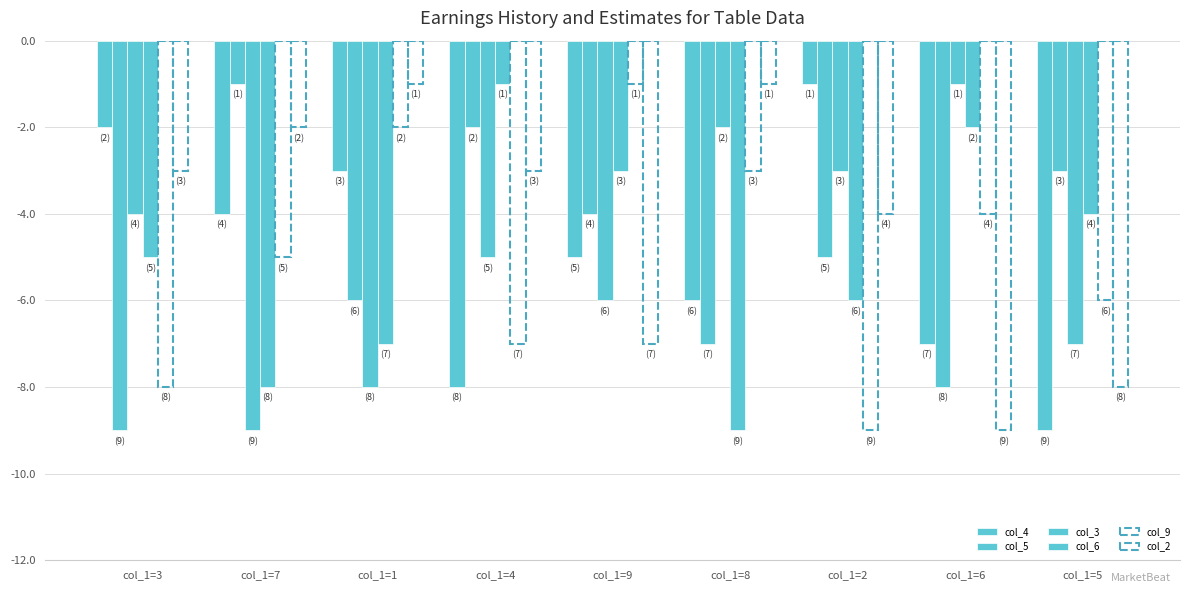

At how many categories does at least one series exceed -2?

7